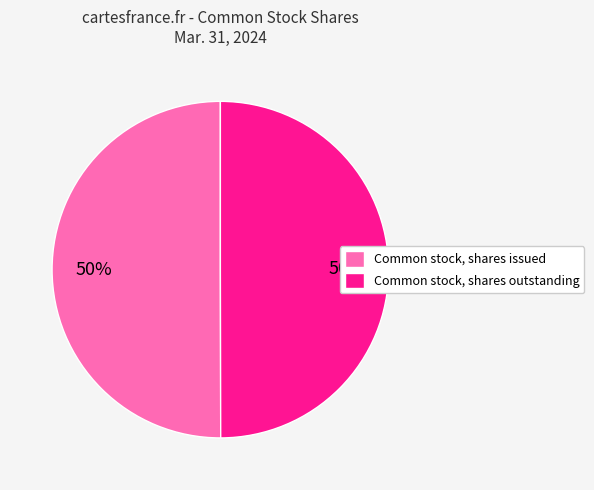

Do Common stock, shares outstanding and Common stock, shares issued together represent more than half of the pie?

Yes